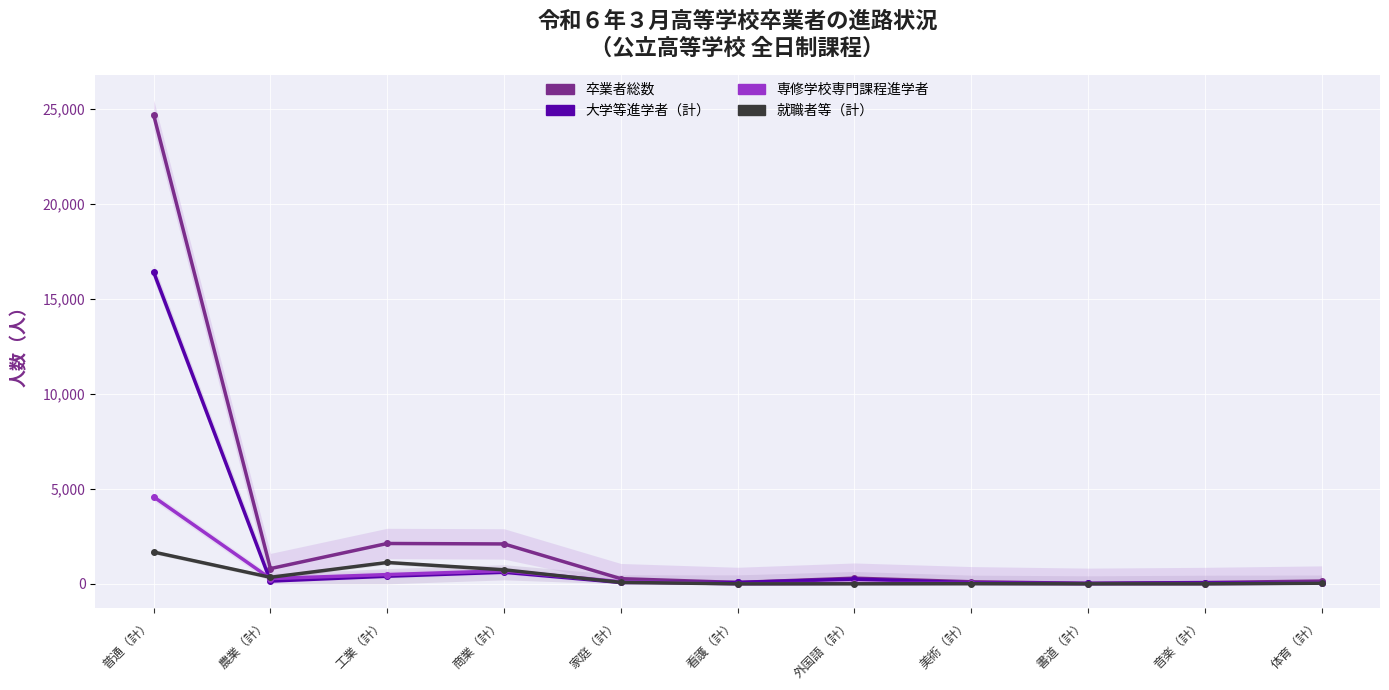

True or false: 専修学校専門課程進学者 has more than 1 interior local peaks.

False